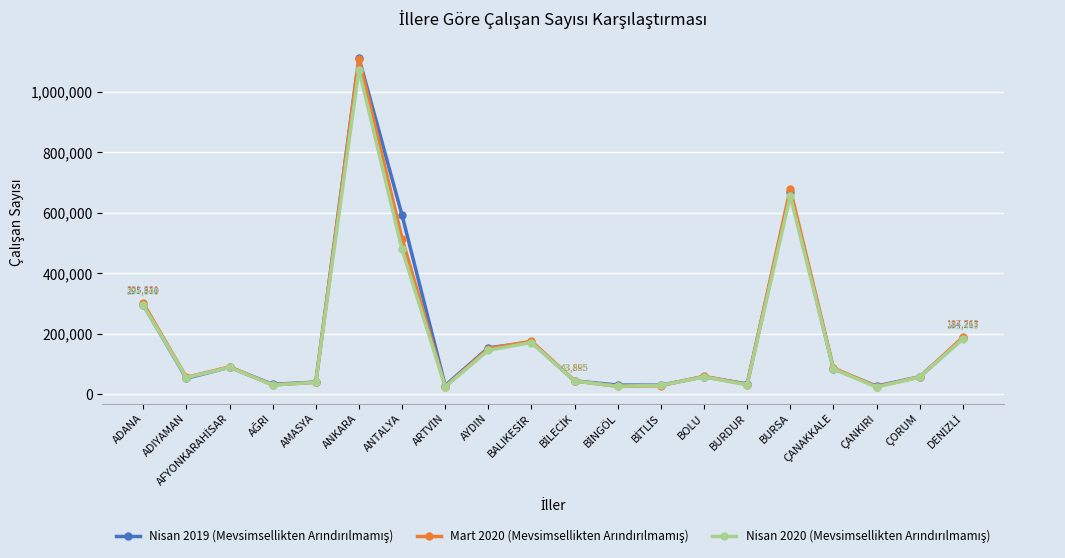

What is the label of the 20th point from the right?

ADANA